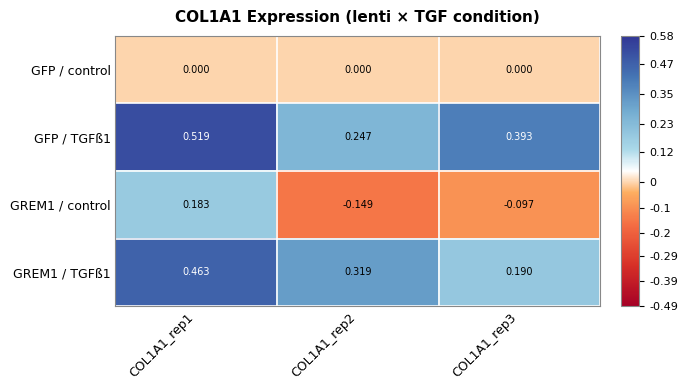

Is the value of GREM1 / TGFß1 at COL1A1_rep3 greater than the value of GFP / control at COL1A1_rep2?

Yes